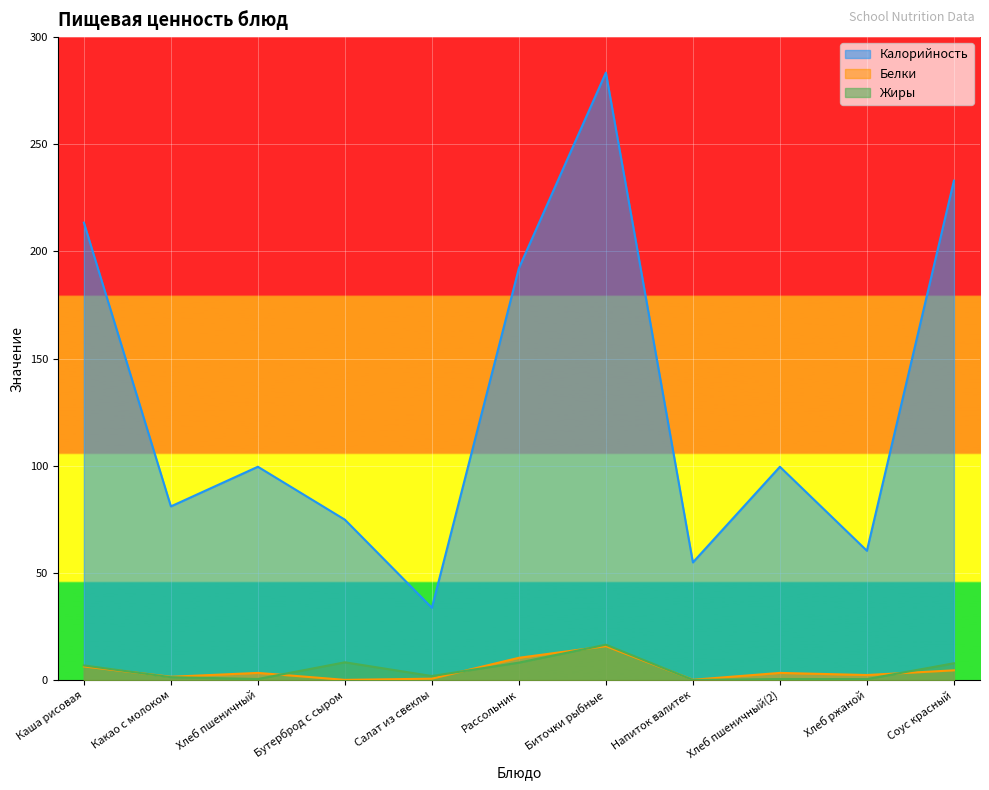

What is the minimum value for Калорийность?

33.7